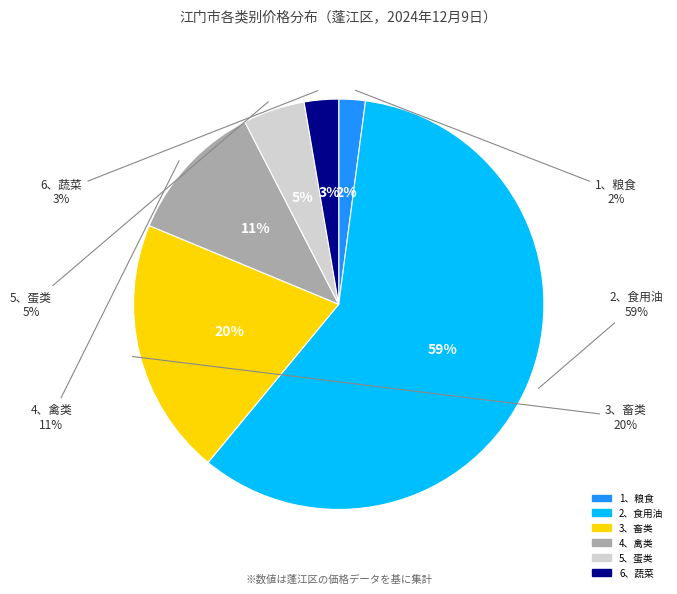

What is the smallest slice in the pie chart?

1、粮食